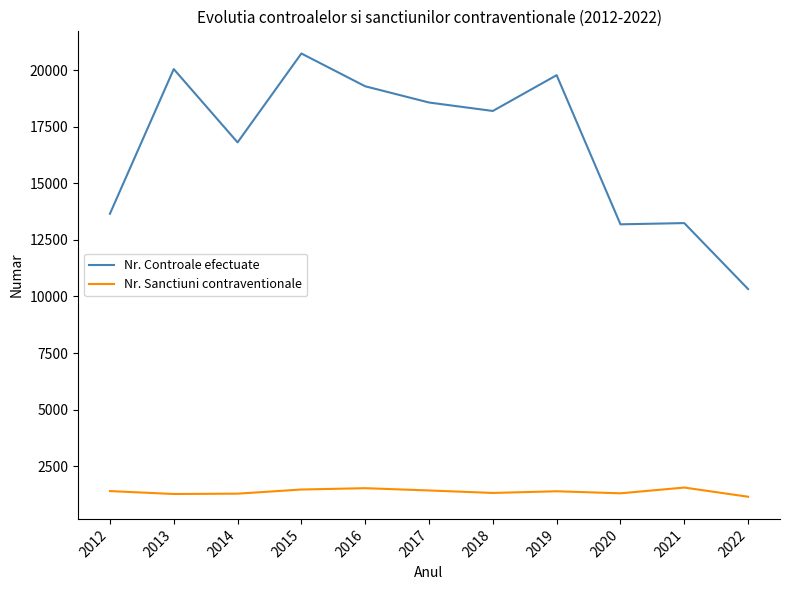

How many lines are shown in the chart?

2